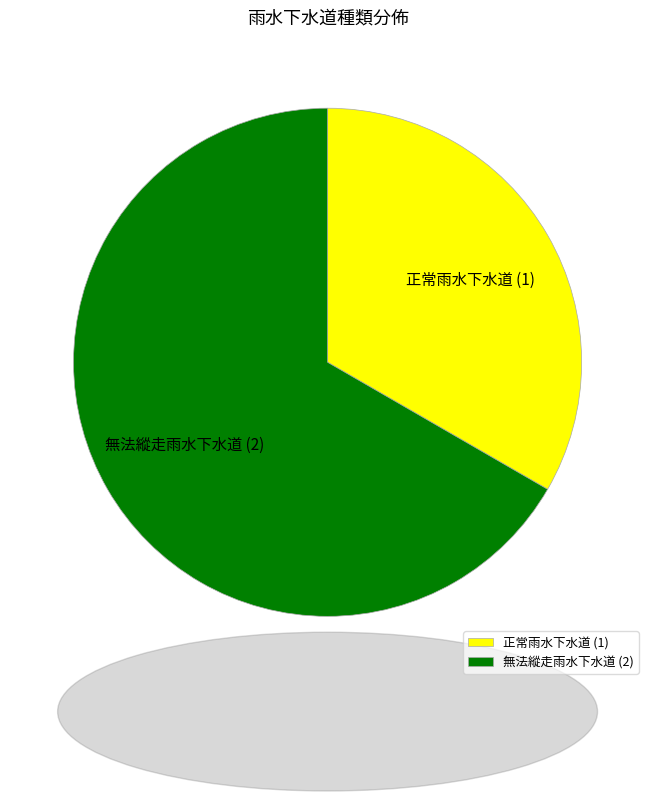

Does 無法縱走雨水下水道 represent more than half of the total?

Yes